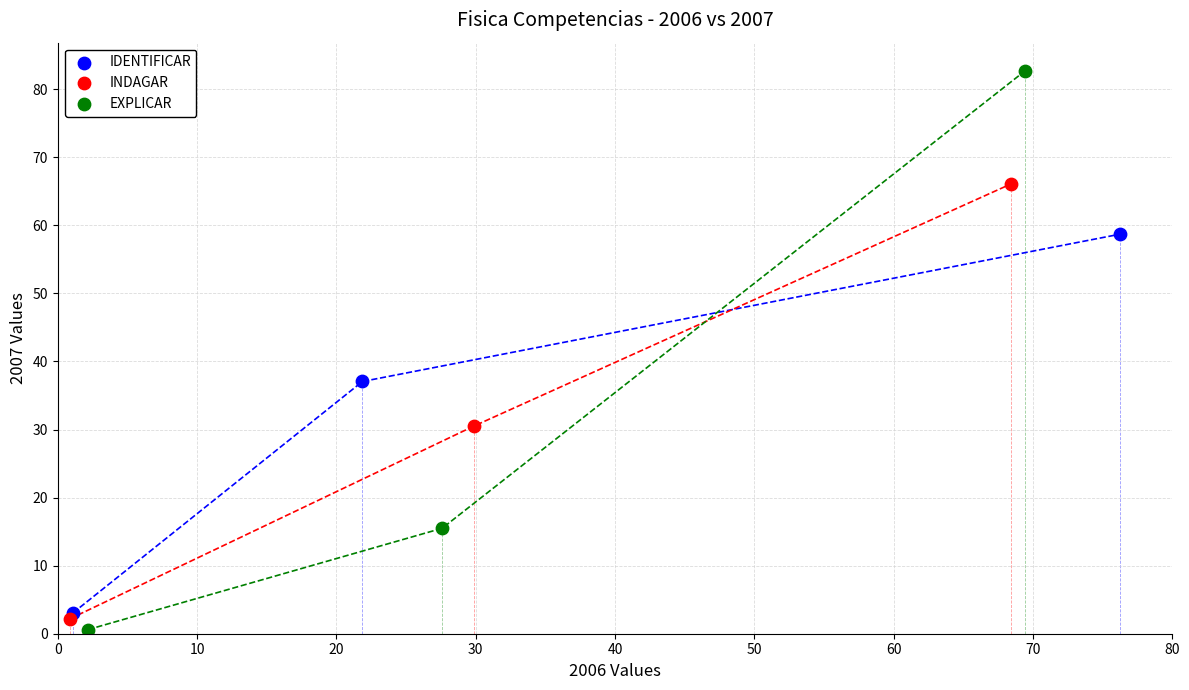

Which series reaches the maximum Y coordinate?

EXPLICAR